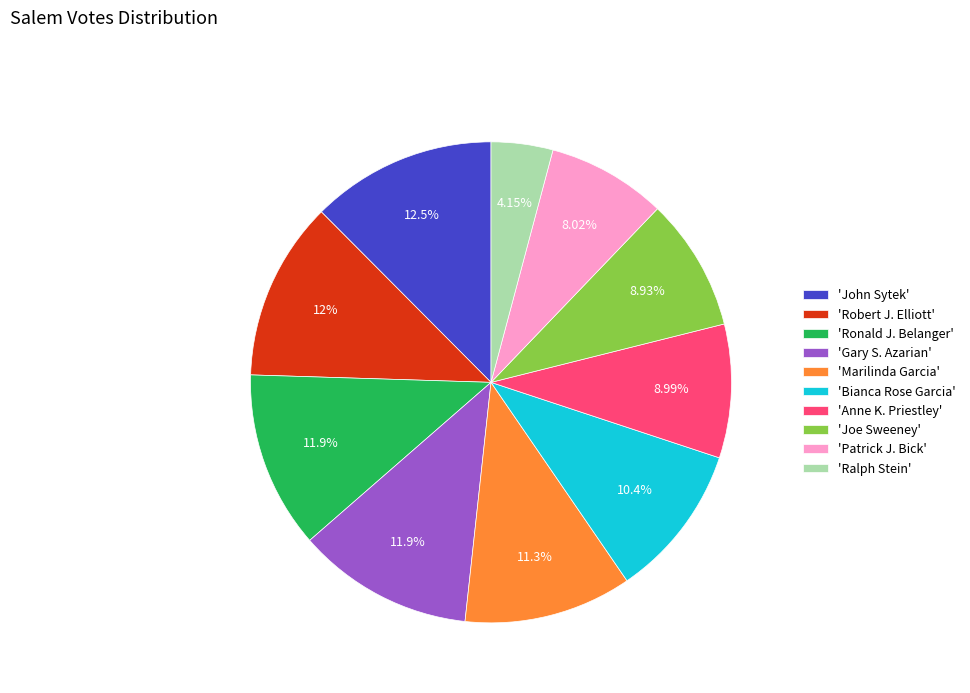

Between 'Bianca Rose Garcia' and 'Robert J. Elliott', which is larger?

'Robert J. Elliott'